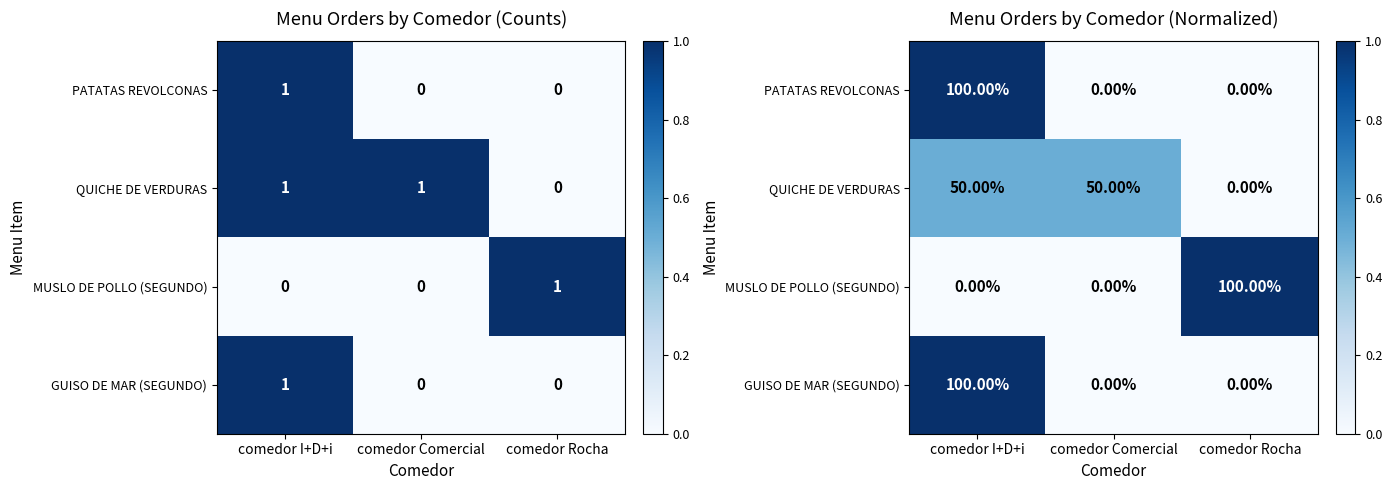

The value of GUISO DE MAR (SEGUNDO) at comedor Comercial is 0.0. True or false?

True